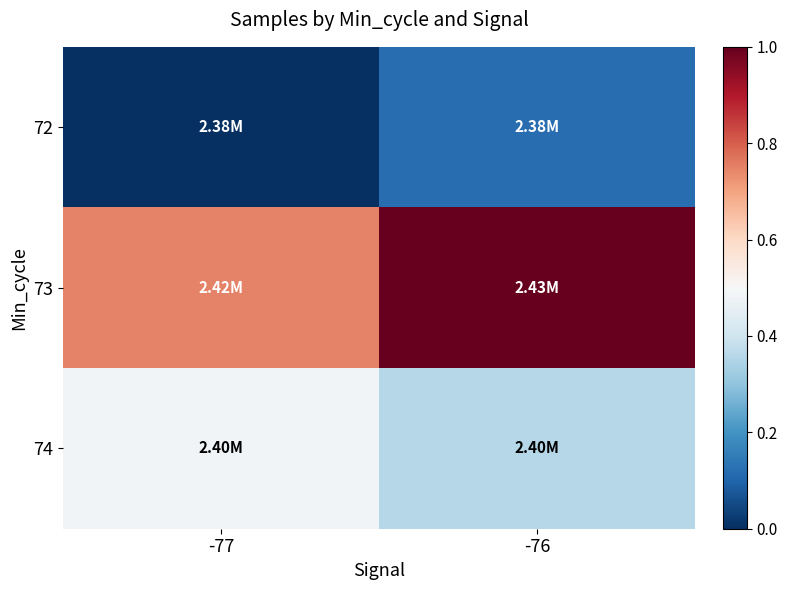

What is the maximum value shown in the chart?

1.0